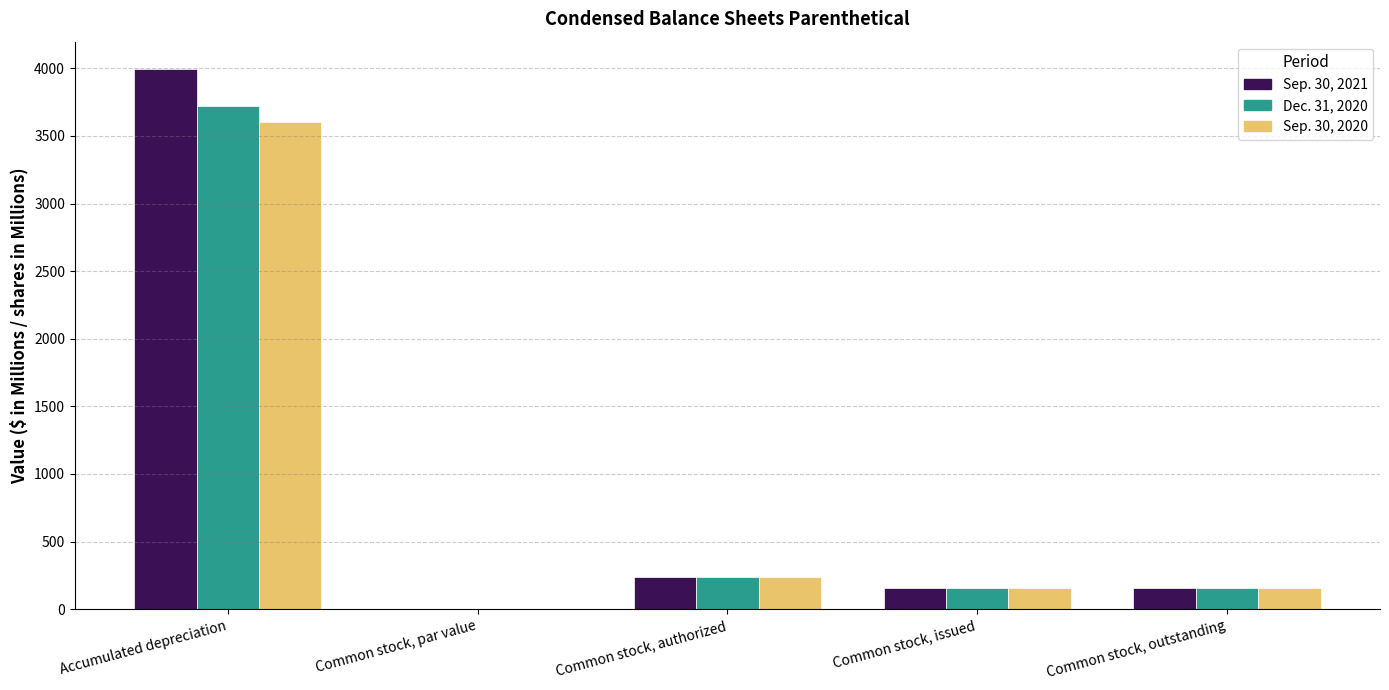

What is the maximum value for Sep. 30, 2021?

3997.2